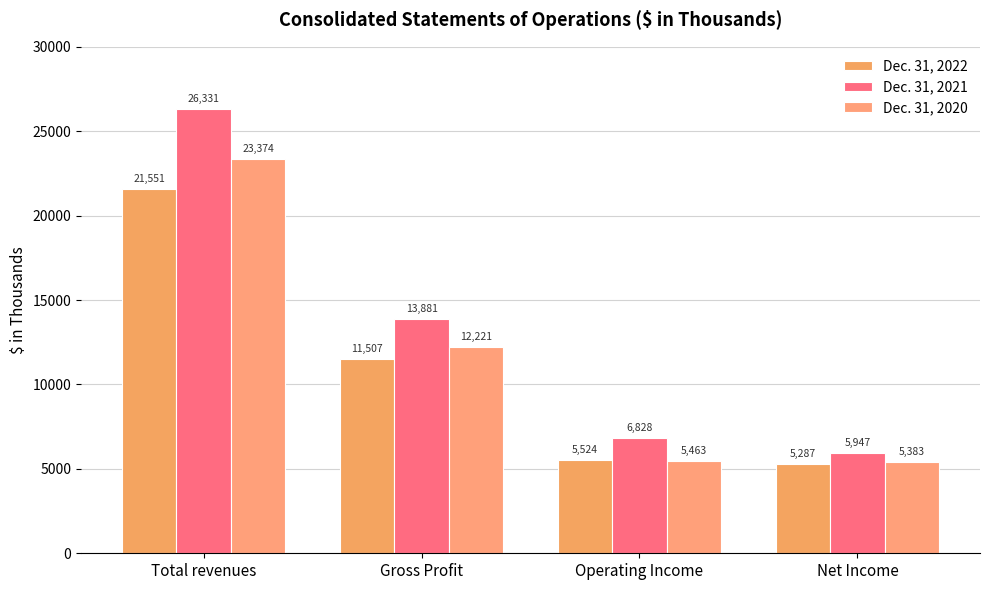

What is the maximum value for Dec. 31, 2021?

26331